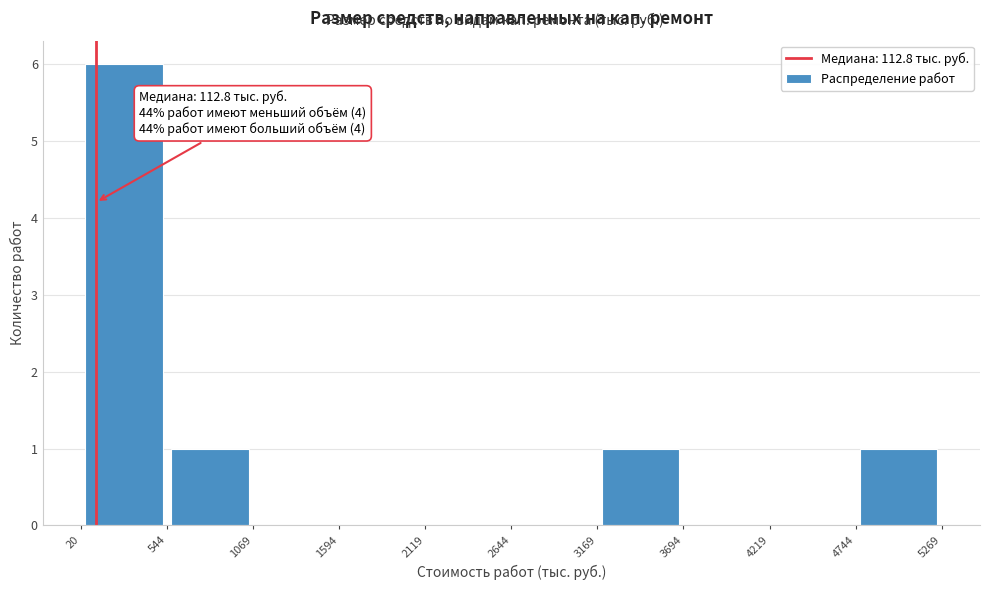

Which range on the x-axis has the tallest bar?

20 to 544